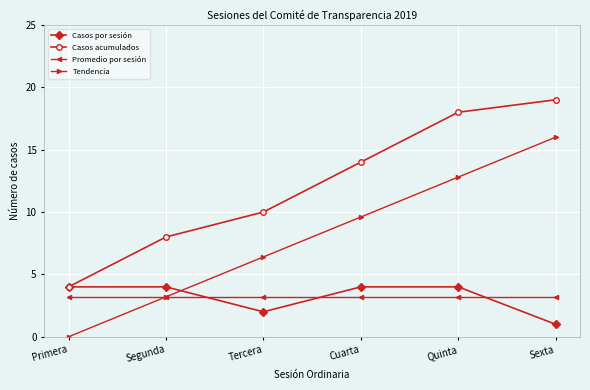

True or false: Casos acumulados and Promedio por sesión intersect in this chart.

False